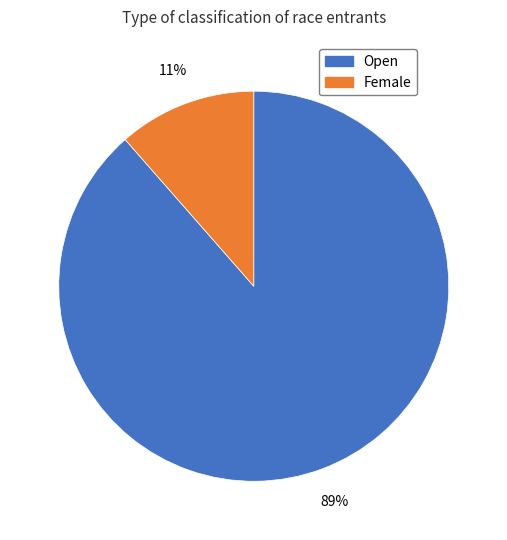

To the nearest percent, what is the average slice percentage?

50%